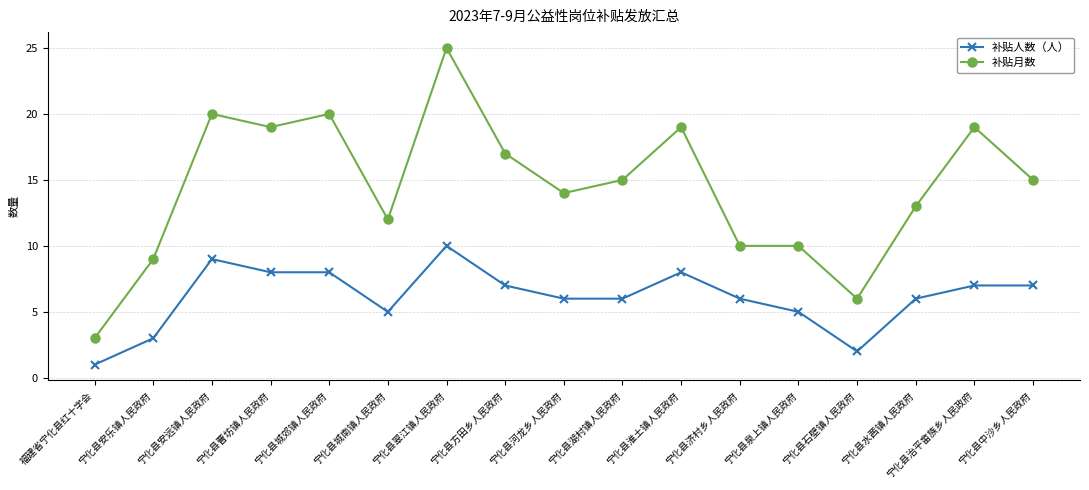

What is the label of the 3rd point from the left?

宁化县安远镇人民政府